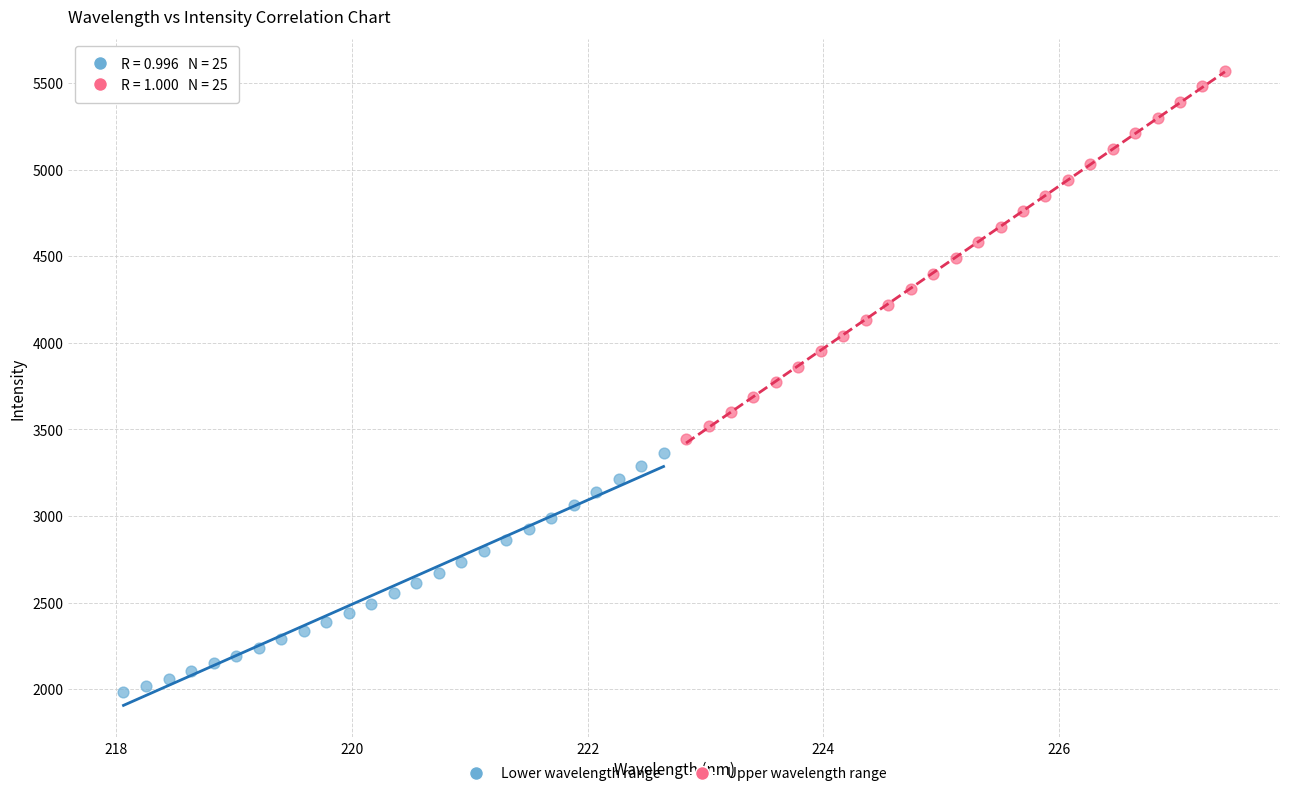

What are all the series names shown in the legend?

Lower wavelength range, Upper wavelength range